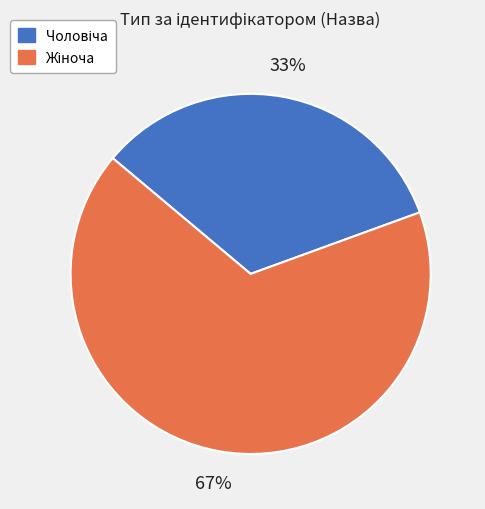

To the nearest percent, what is the average slice percentage?

50%